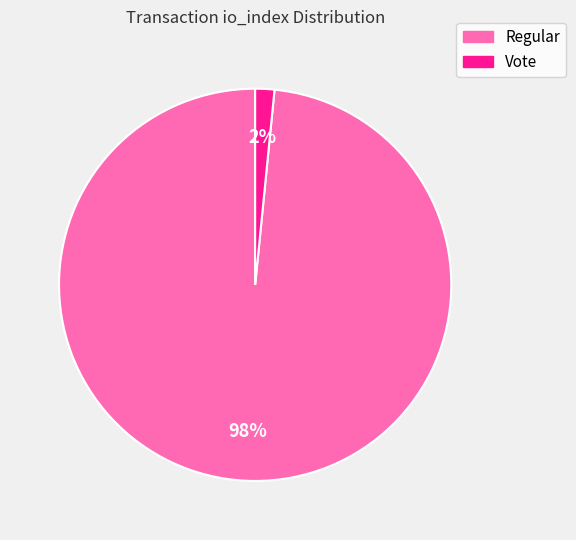

Is it true that Vote is 2% of the pie?

True